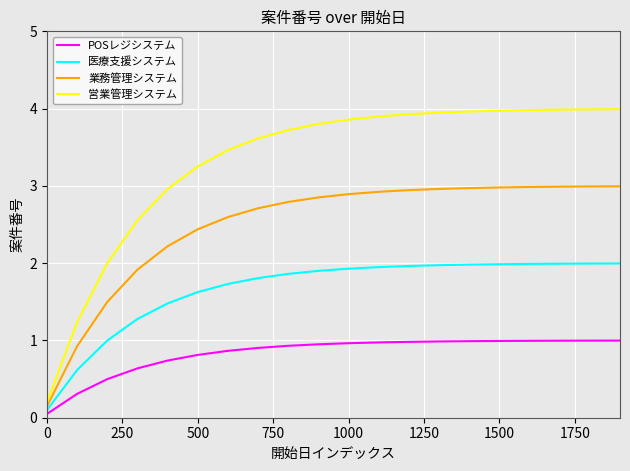

Which series has the largest total across all categories?

営業管理システム